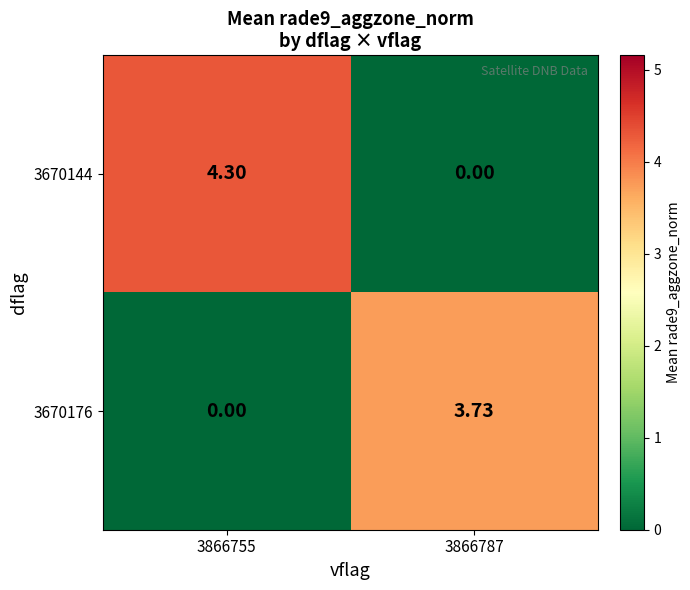

Rank the series by their maximum value, from lowest to highest.

3670176, 3670144